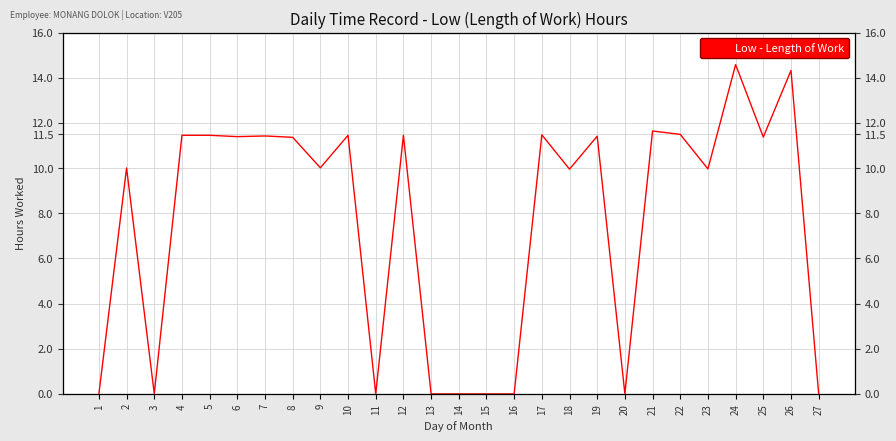

Which label corresponds to the largest value in the chart?

24